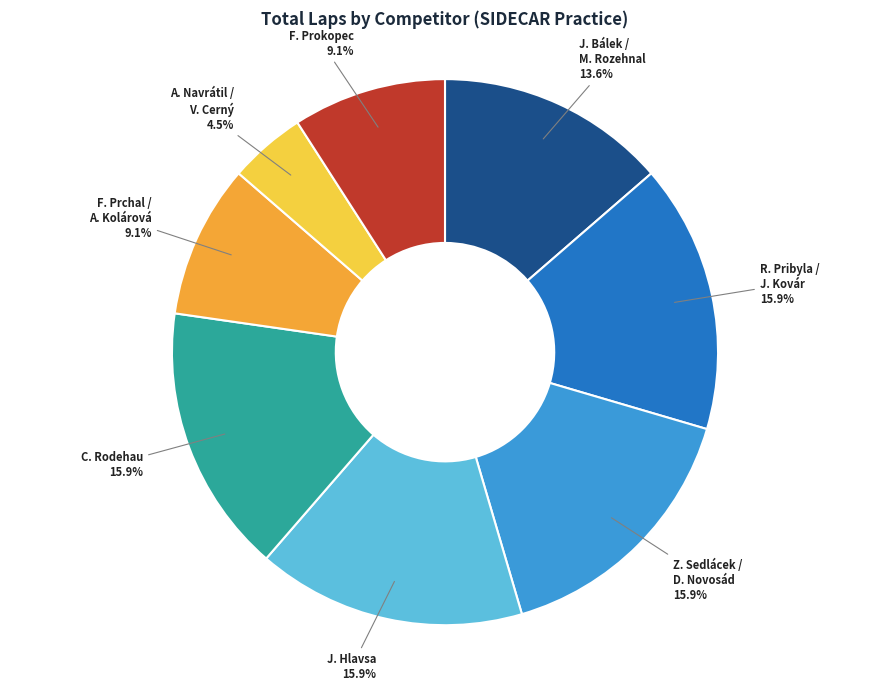

Does any single category account for the majority?

No